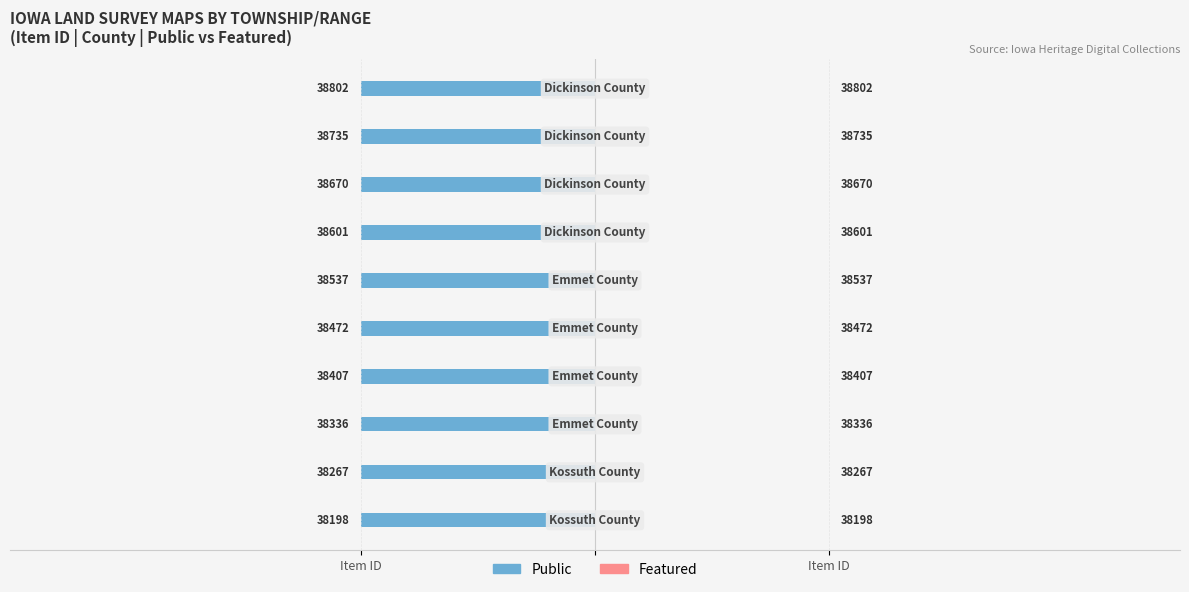

Reading right to left, what are all the values shown in this chart?

Public: 1	1	1	1	1	1	1	1	1	1
Featured: 0	0	0	0	0	0	0	0	0	0